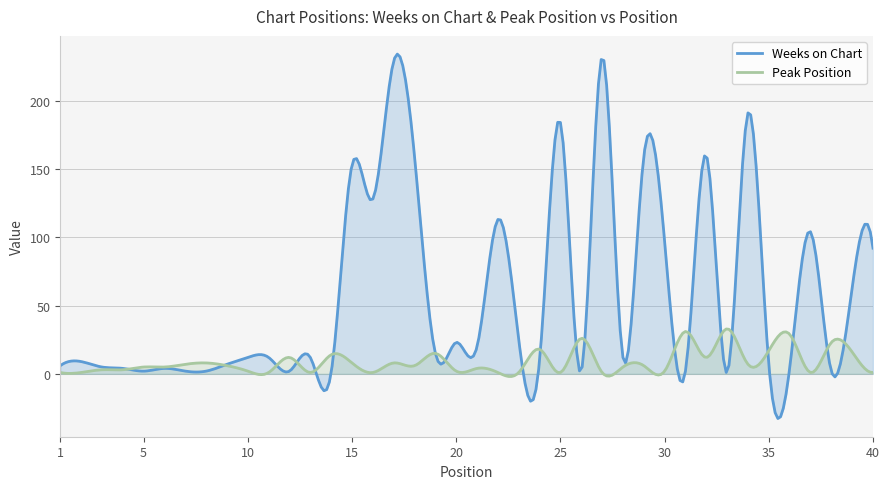

Between which two adjacent categories do Peak Position and Weeks on Chart first intersect?

4 and 5